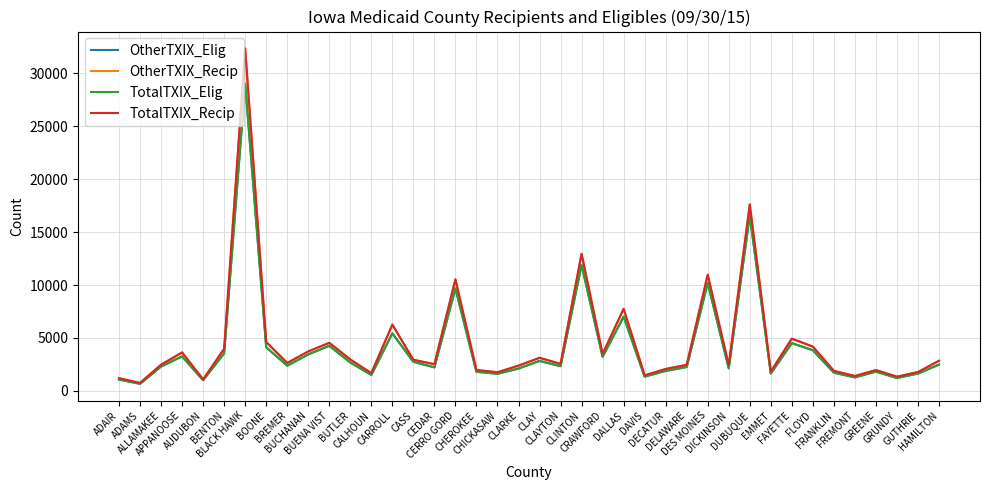

Which series has the largest range (max minus min)?

TotalTXIX_Recip